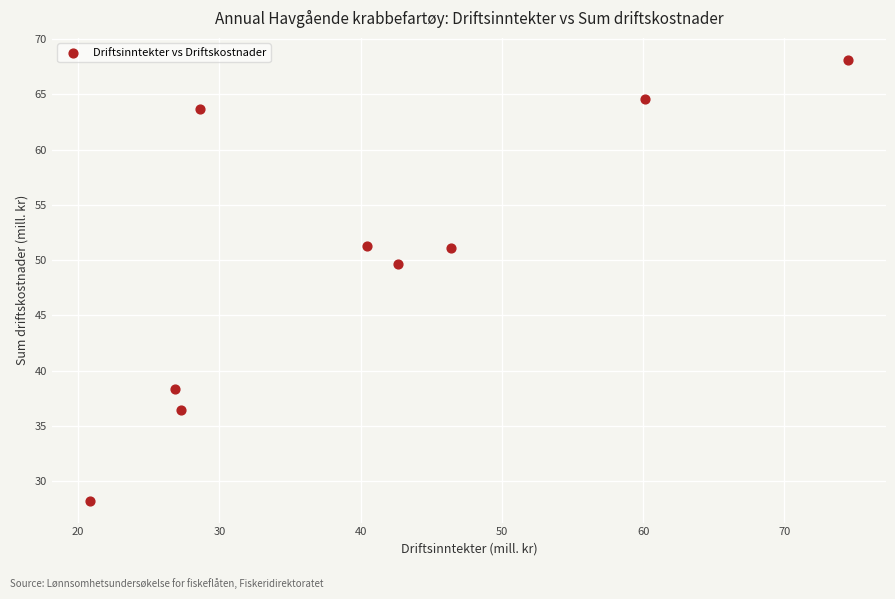

What is the average X value?

40.9